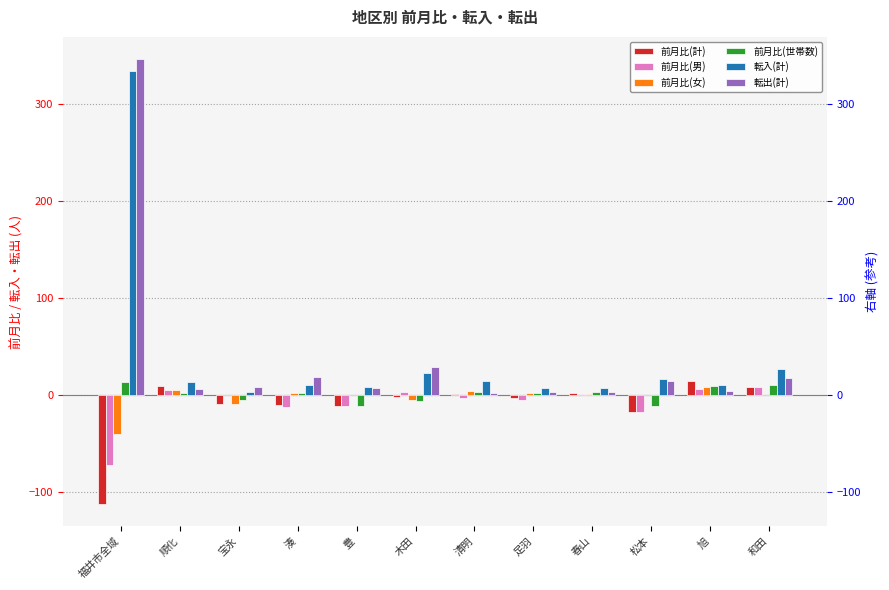

Is the value of 前月比(男) at 湊 greater than the value of 転出(計) at 豊?

No